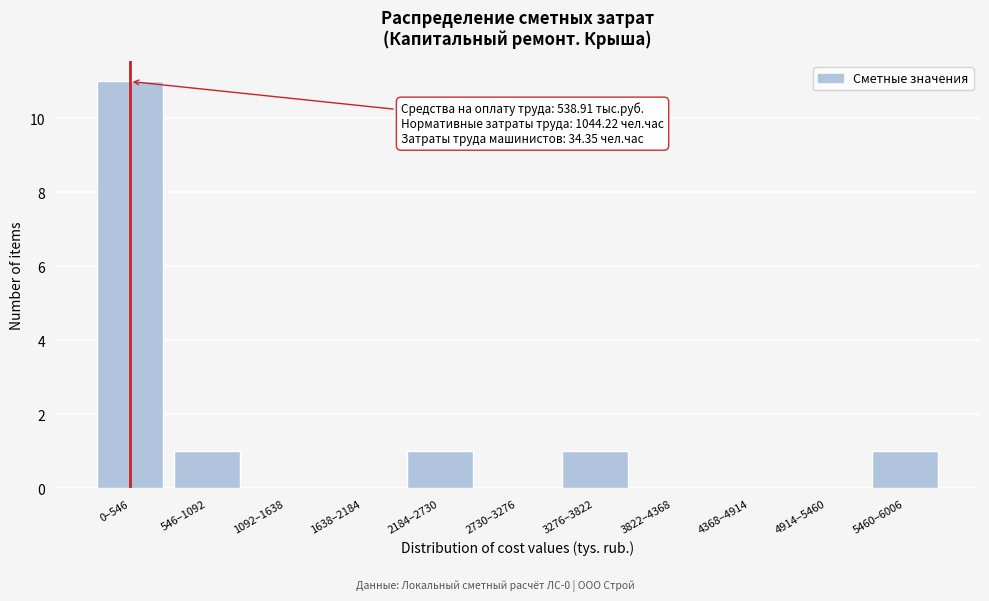

Reading right to left, list all the values displayed in this chart.

5460–6006=1	4914–5460=0	4368–4914=0	3822–4368=0	3276–3822=1	2730–3276=0	2184–2730=1	1638–2184=0	1092–1638=0	546–1092=1	0–546=11